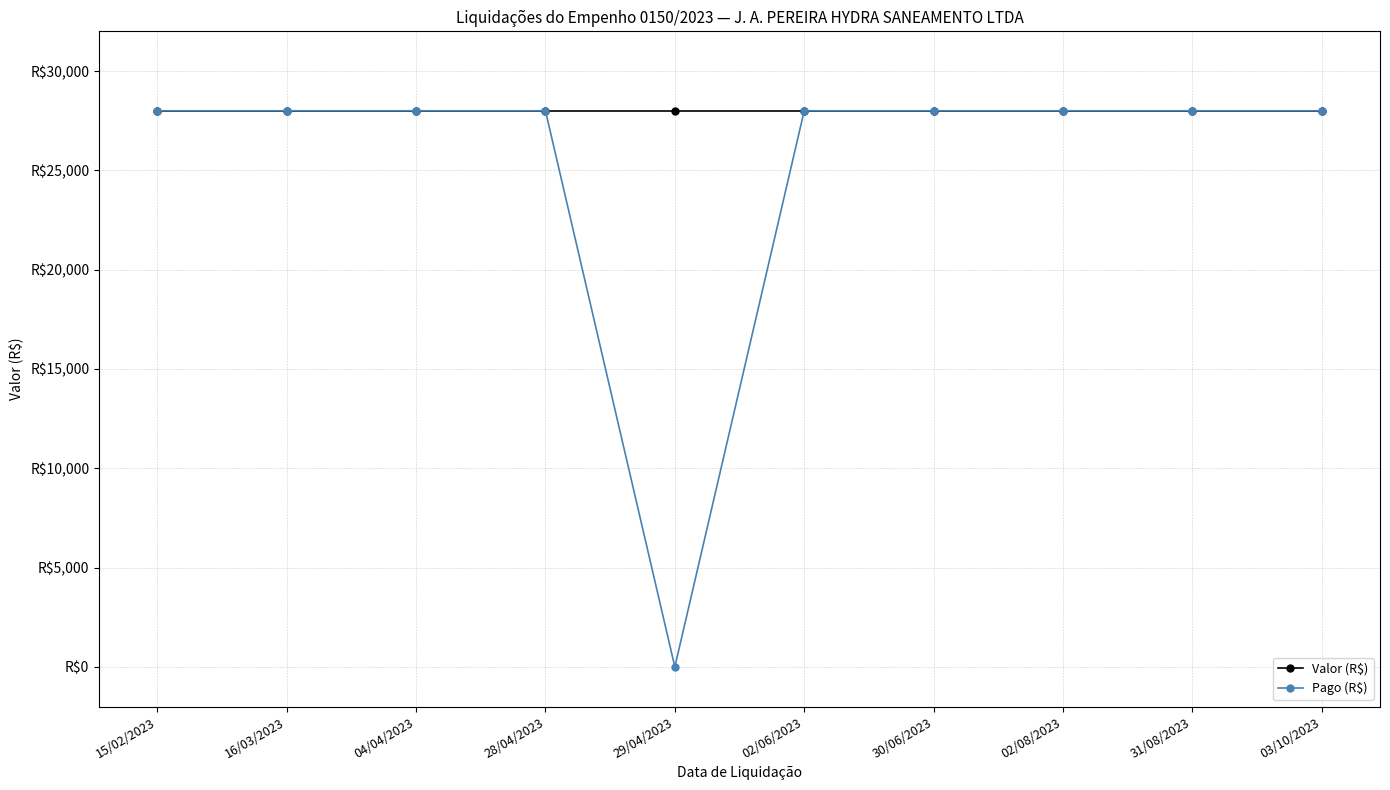

What is the sum of all Valor (R$) values?

280000